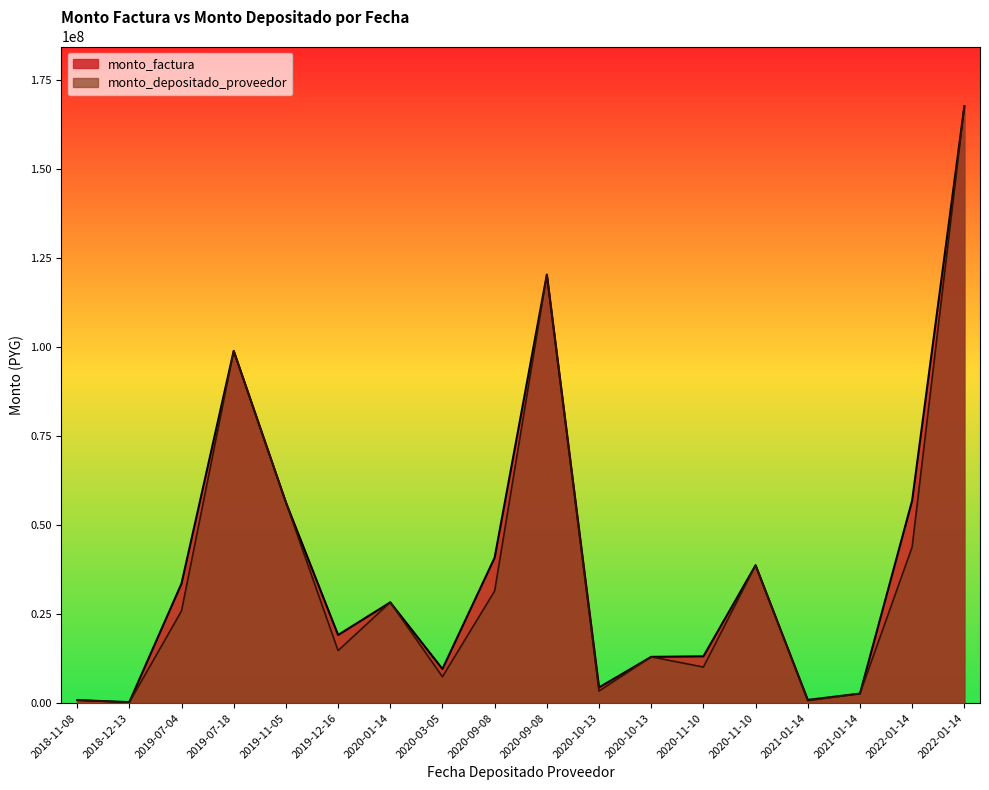

True or false: monto_factura and monto_depositado_proveedor intersect in this chart.

False